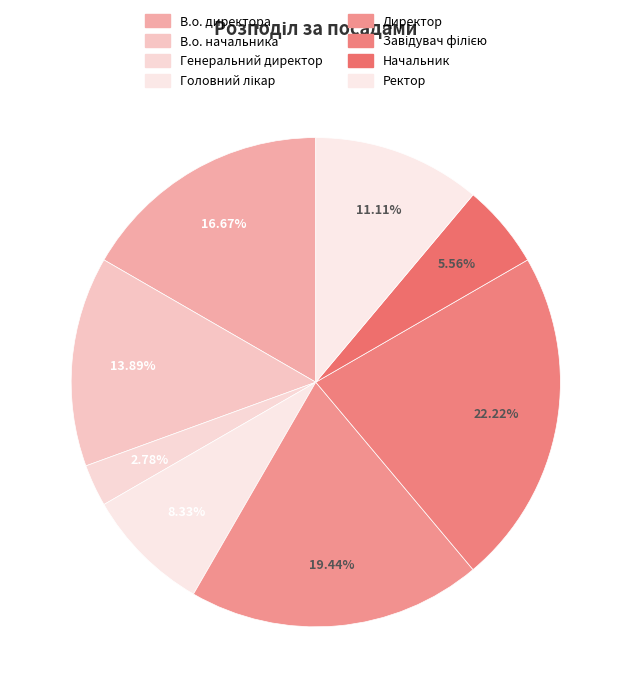

The В.о. начальника slice represents 14% of the pie. True or false?

True